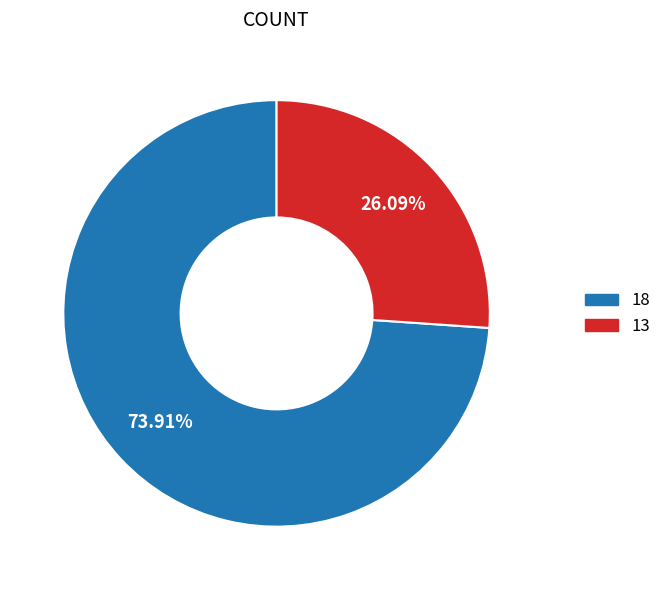

Which slice is the smallest?

13